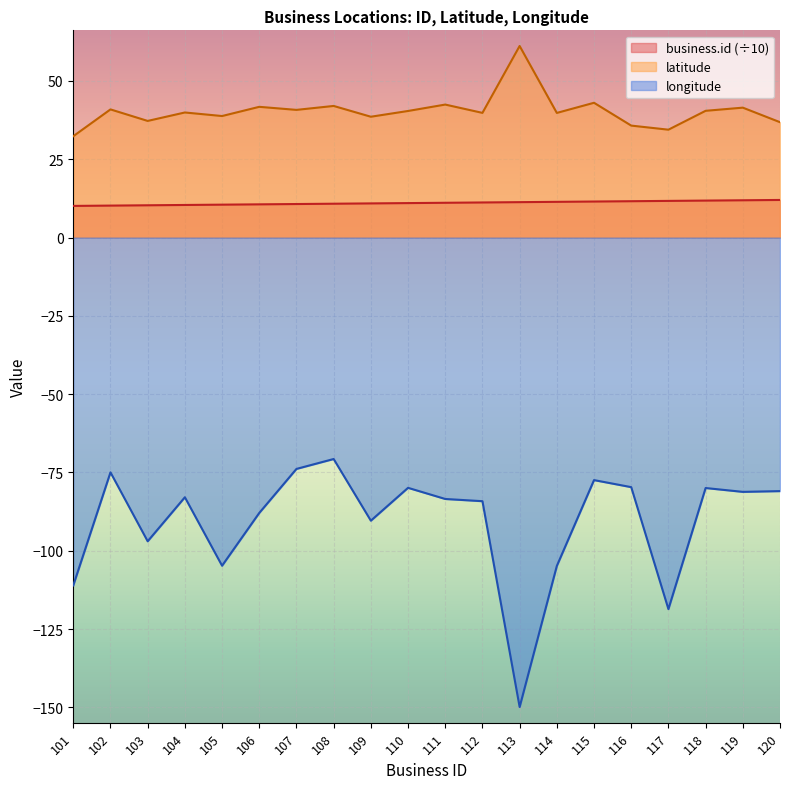

What is the value of the longitude point at the 10th from the left?

-79.9